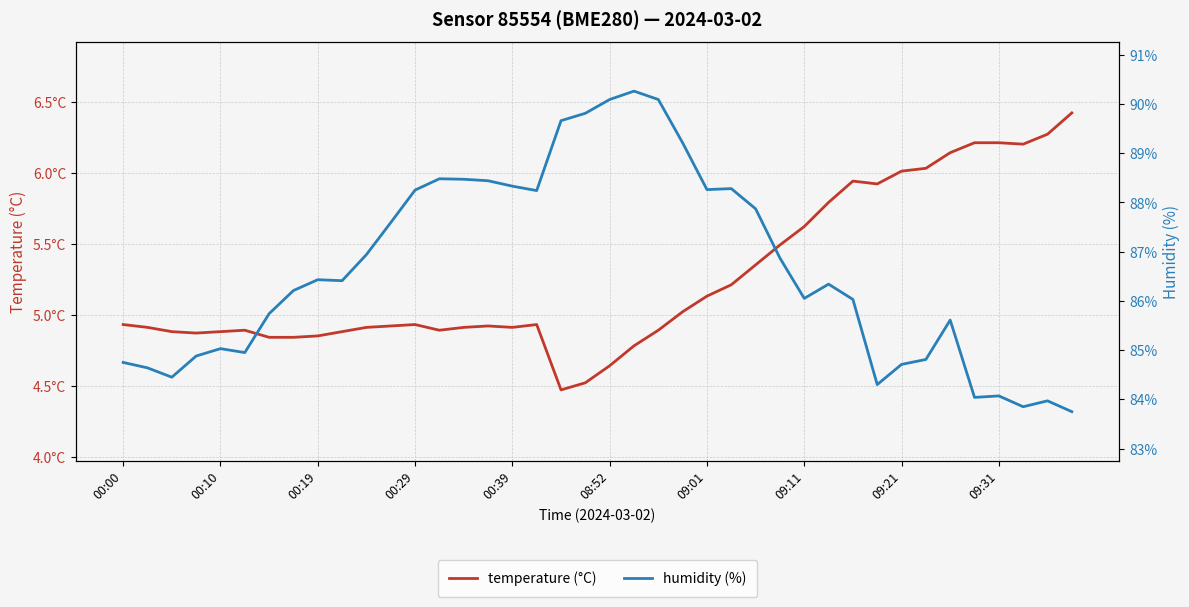

Reading left to right, transcribe all the data shown in this chart.

temperature (°C): 4.9	4.9	4.9	4.9	4.9	4.9	4.8	4.8	4.8	4.9	4.9	4.9	4.9	4.9	4.9	4.9	4.9	4.9	4.5	4.5	4.6	4.8	4.9	5.0	5.1	5.2	5.3	5.5	5.6	5.8	5.9	5.9	6.0	6.0	6.1	6.2	6.2	6.2	6.3	6.4
humidity (%): 84.8	84.6	84.5	84.9	85.0	85.0	85.7	86.2	86.4	86.4	86.9	87.6	88.2	88.5	88.5	88.4	88.3	88.2	89.7	89.8	90.1	90.3	90.1	89.2	88.3	88.3	87.9	86.9	86.0	86.3	86.0	84.3	84.7	84.8	85.6	84.0	84.1	83.8	84.0	83.8